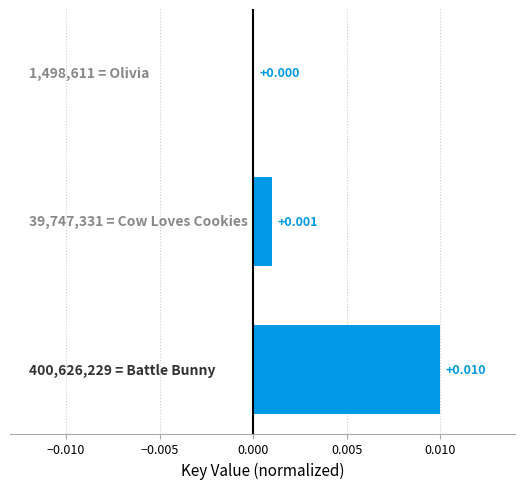

Are the bars horizontal?

Yes